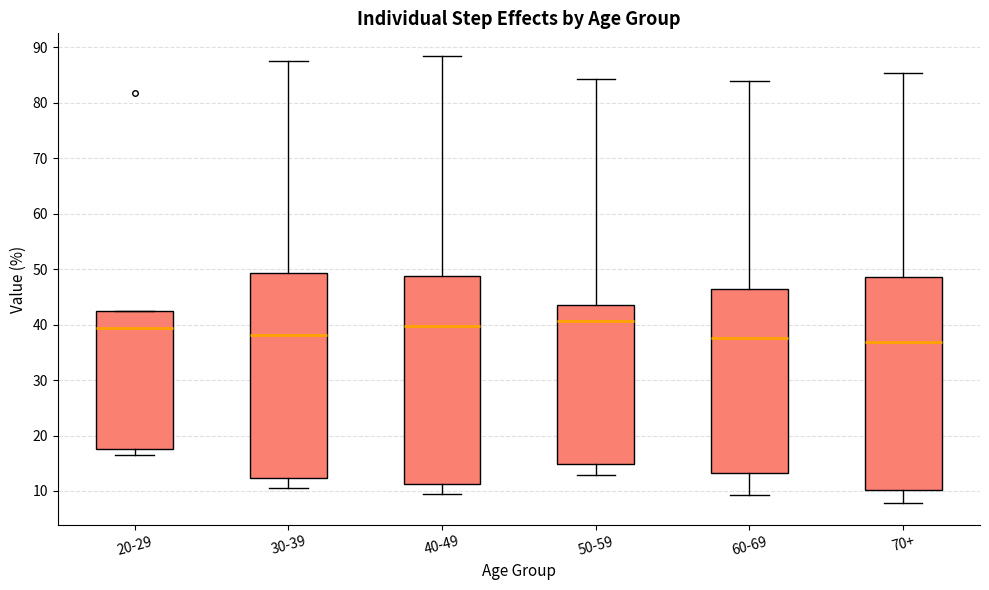

Reading left to right, transcribe this box plot: for each box, give where its median line is, the range the box spans, and where its two whiskers end, as read against the y-axis. The values are not printed on the chart, so give them approximately, as read against the axis.

20-29: median 39, box 18 to 42, whiskers 16 to 42
30-39: median 38, box 12 to 49, whiskers 11 to 88
40-49: median 40, box 11 to 49, whiskers 9 to 89
50-59: median 41, box 15 to 44, whiskers 13 to 84
60-69: median 38, box 13 to 46, whiskers 9 to 84
70+: median 37, box 10 to 49, whiskers 8 to 85